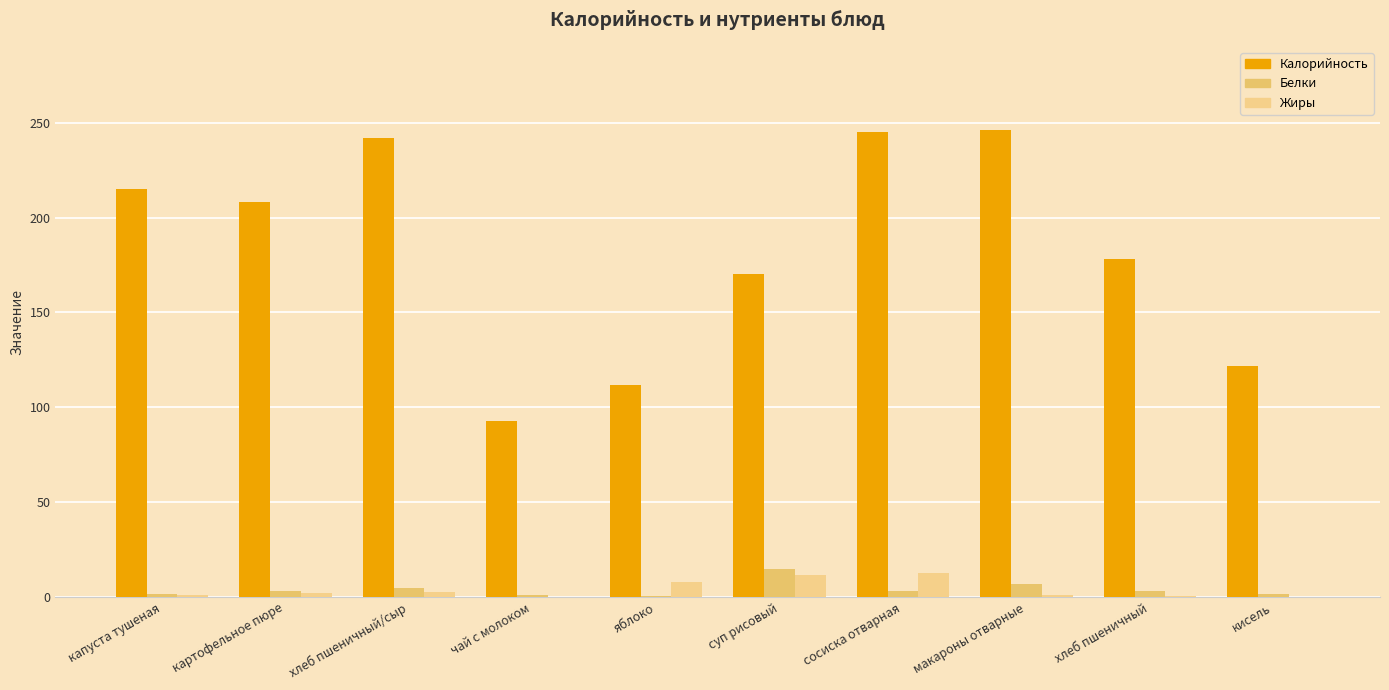

What is the label of the 9th bar from the right?

картофельное пюре